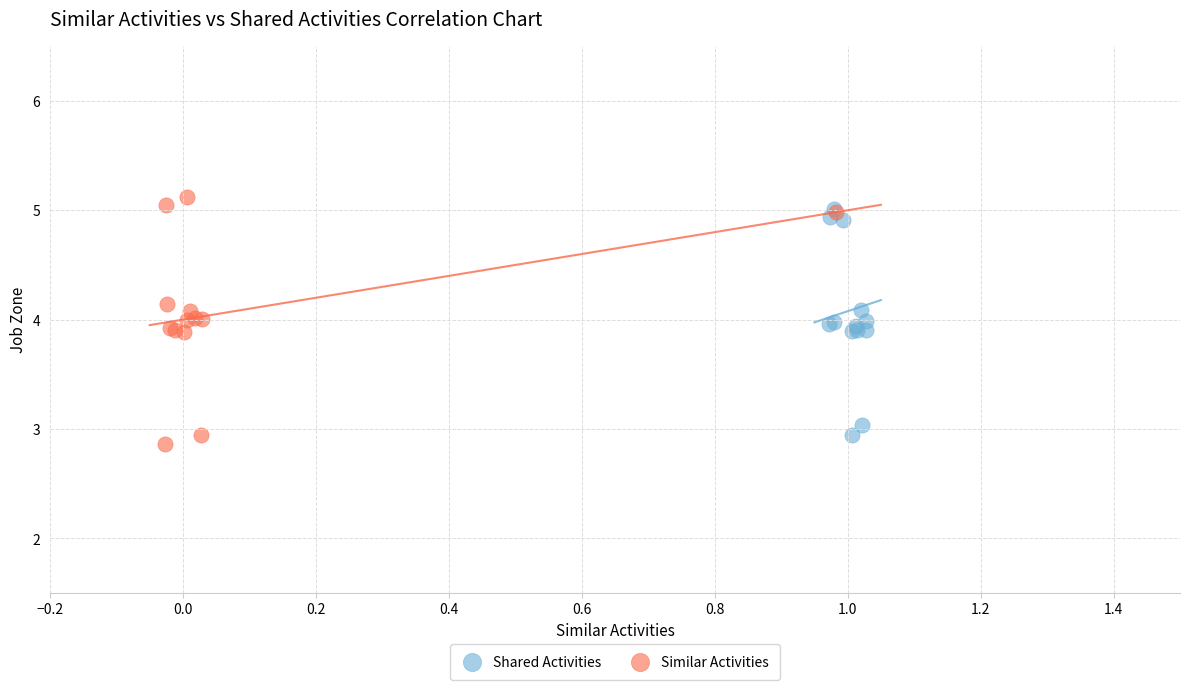

Which series has the largest Y range (max minus min)?

Similar Activities